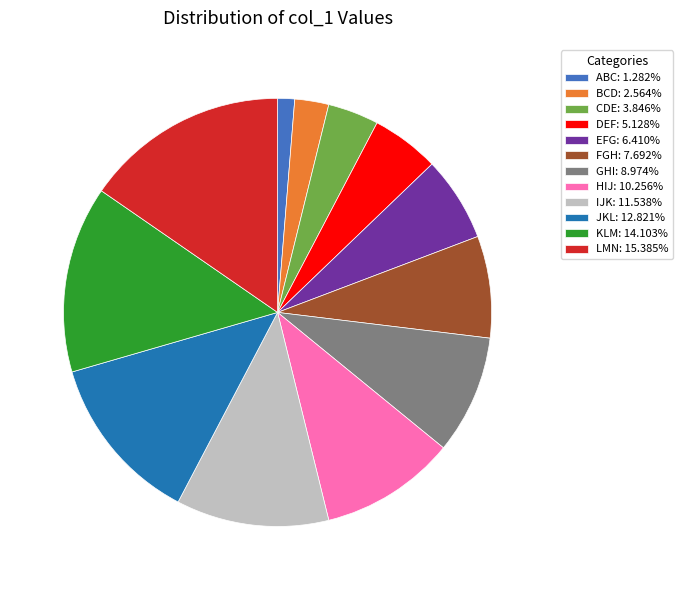

Rank the categories by value from lowest to highest.

ABC, BCD, CDE, DEF, EFG, FGH, GHI, HIJ, IJK, JKL, KLM, LMN